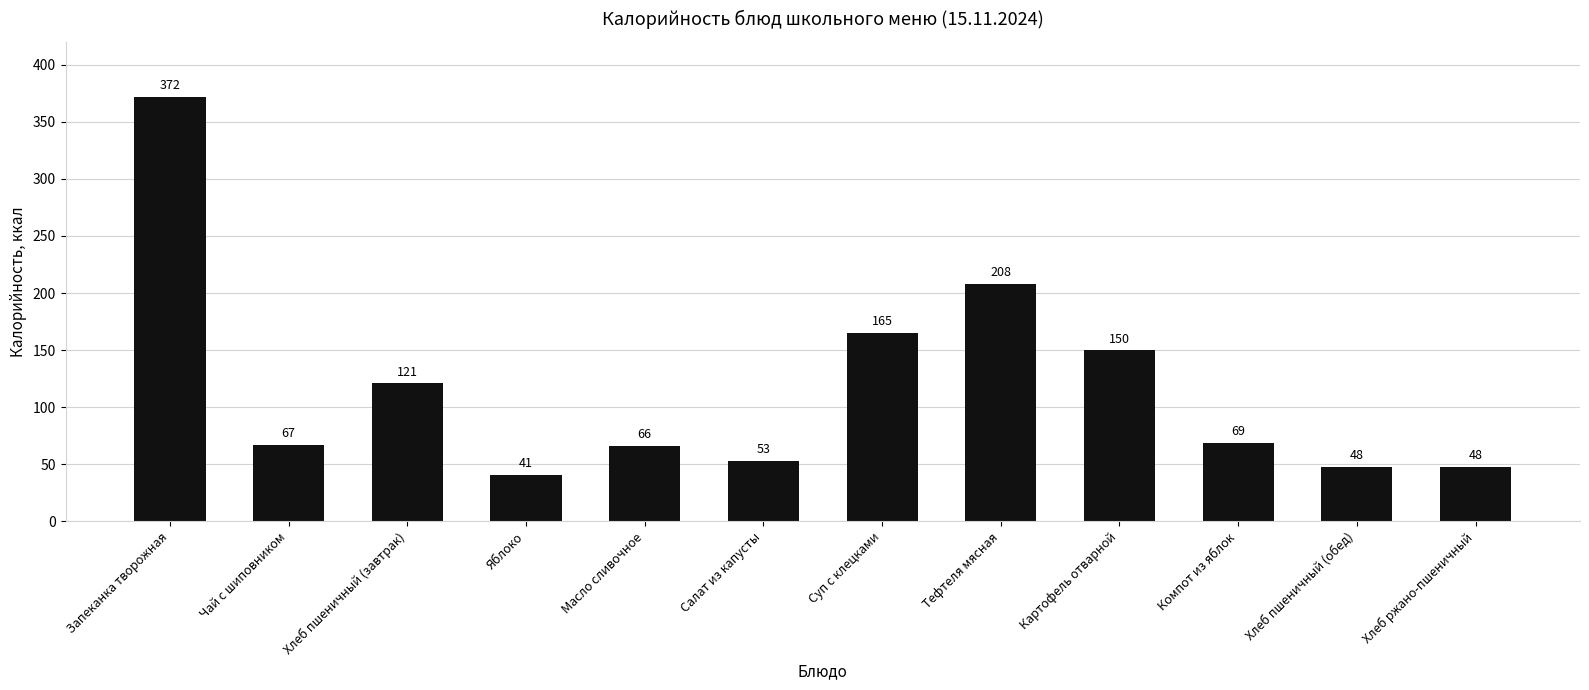

What is the maximum value shown in the chart?

372